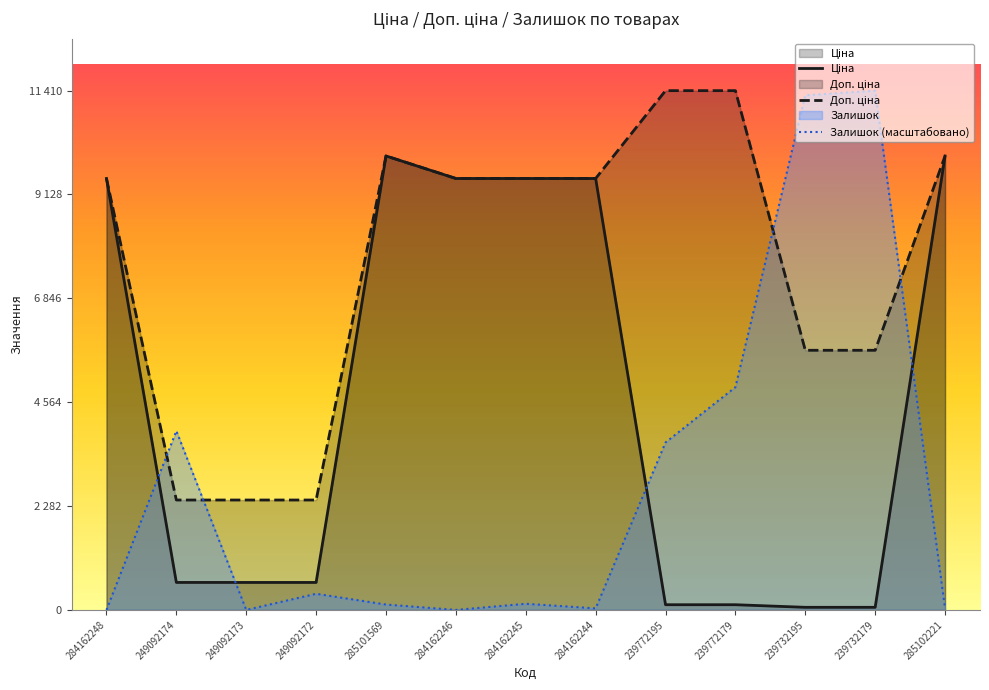

What is the difference between the highest and lowest values at 249092174?

3329.0